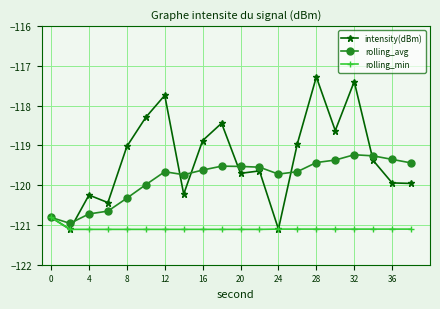

At how many categories does at least one series exceed -118?

3